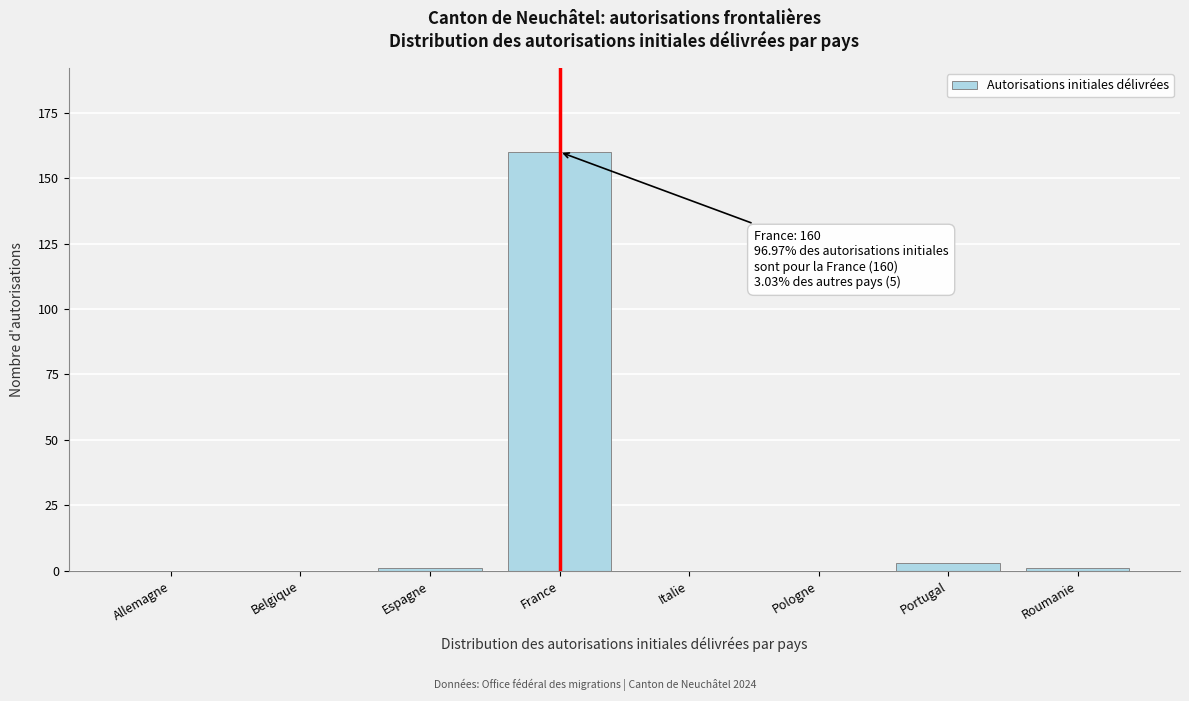

Reading right to left, list all the values displayed in this chart.

Roumanie=1	Portugal=3	Pologne=0	Italie=0	France=160	Espagne=1	Belgique=0	Allemagne=0